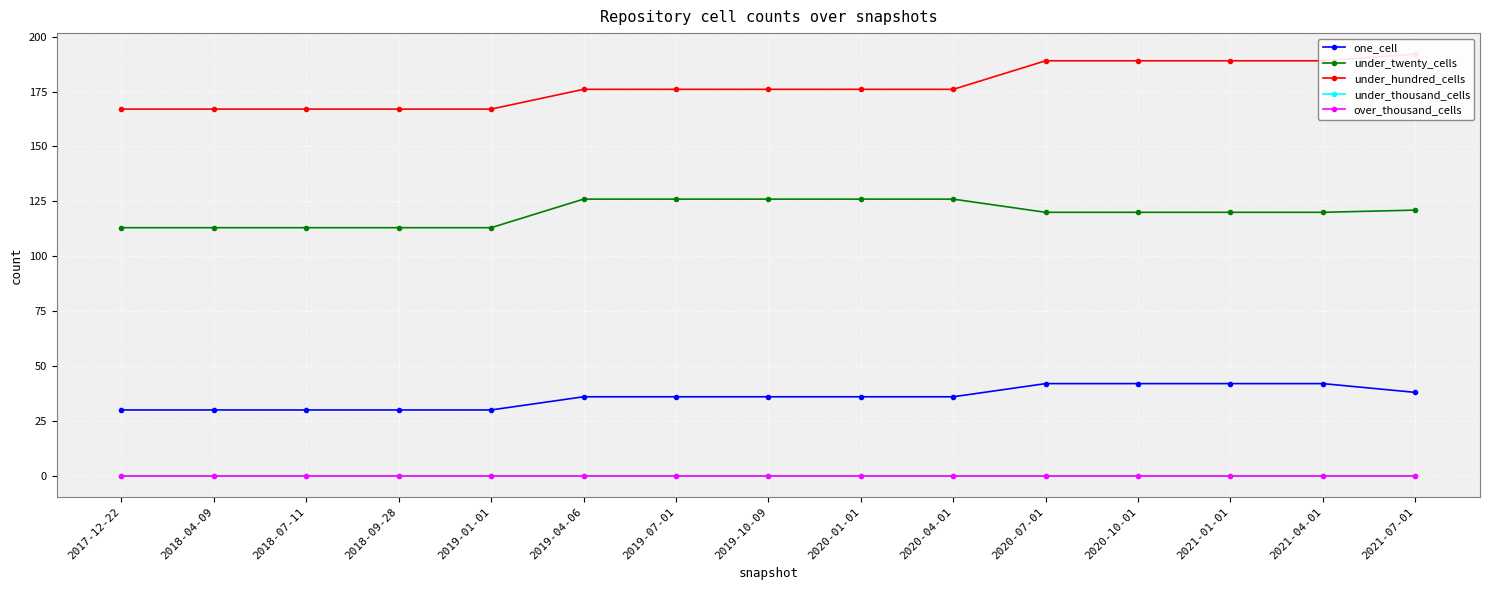

Which category has the highest value in the one_cell series?

2020-07-01